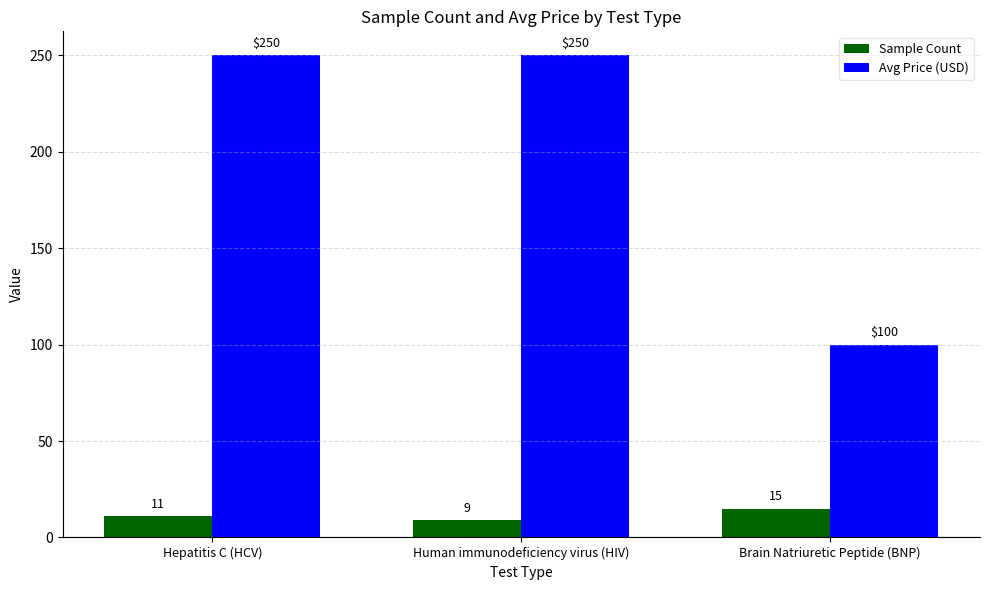

How many values in the Sample Count series are below 11?

1